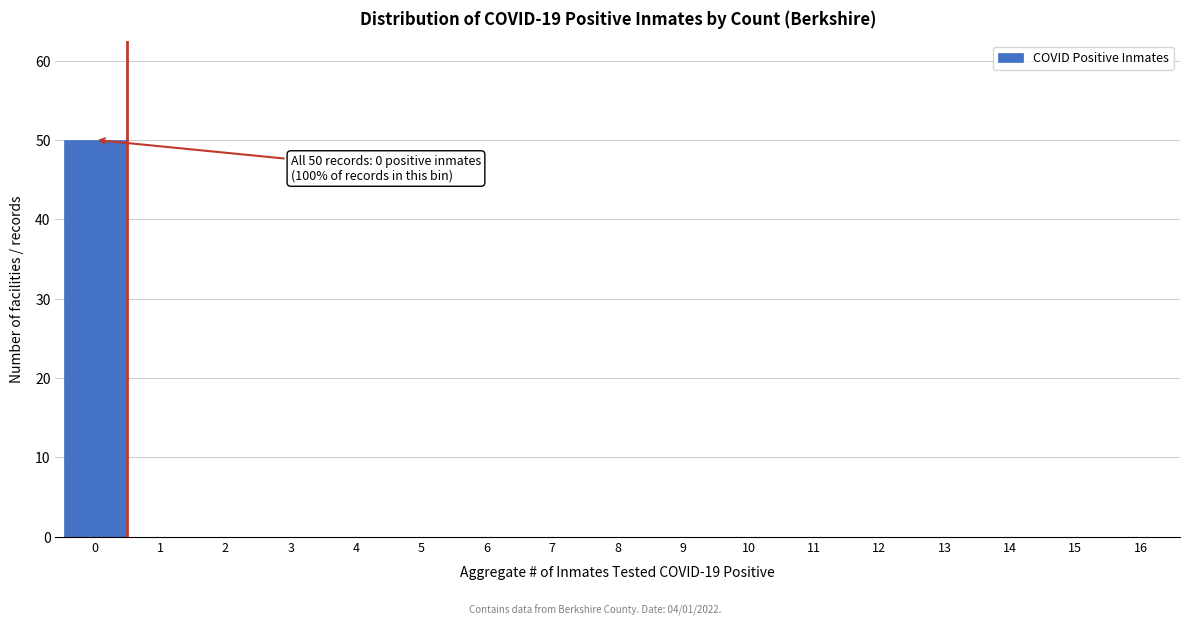

Reading right to left, extract all data points from this chart.

16=0	15=0	14=0	13=0	12=0	11=0	10=0	9=0	8=0	7=0	6=0	5=0	4=0	3=0	2=0	1=0	0=50